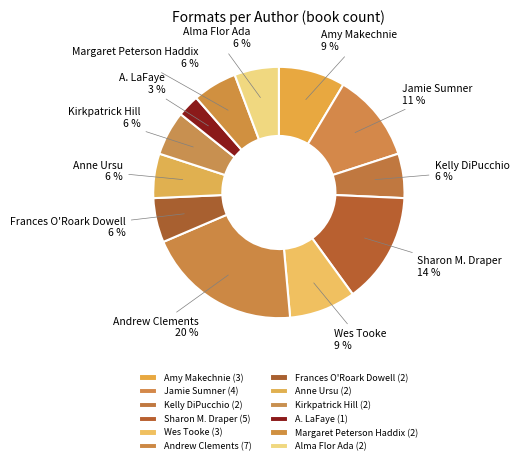

To the nearest percent, what is the difference between the Sharon M. Draper and Jamie Sumner slice percentages?

3%